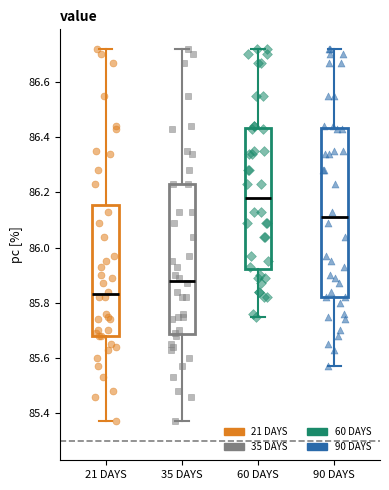

Which box is the tallest, from its lower edge to its upper edge?

90 DAYS